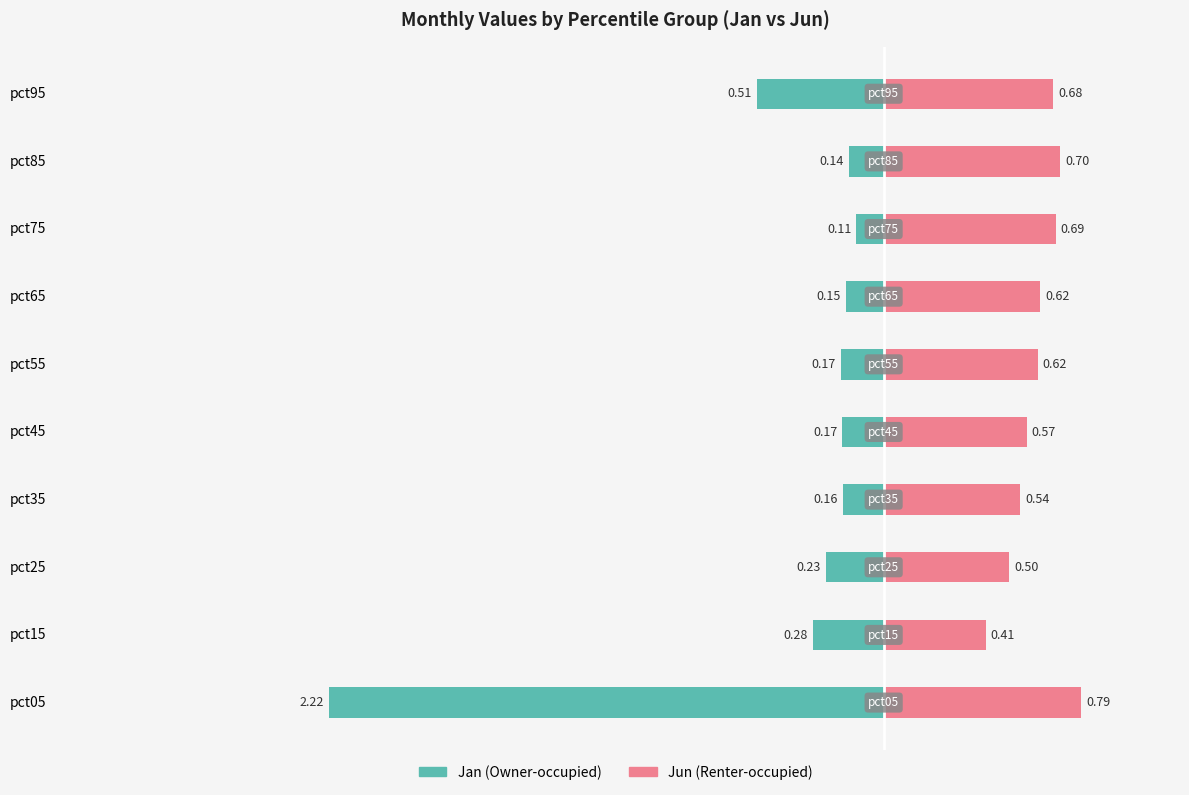

The value of Jan at pct85 is -0.1. True or false?

False